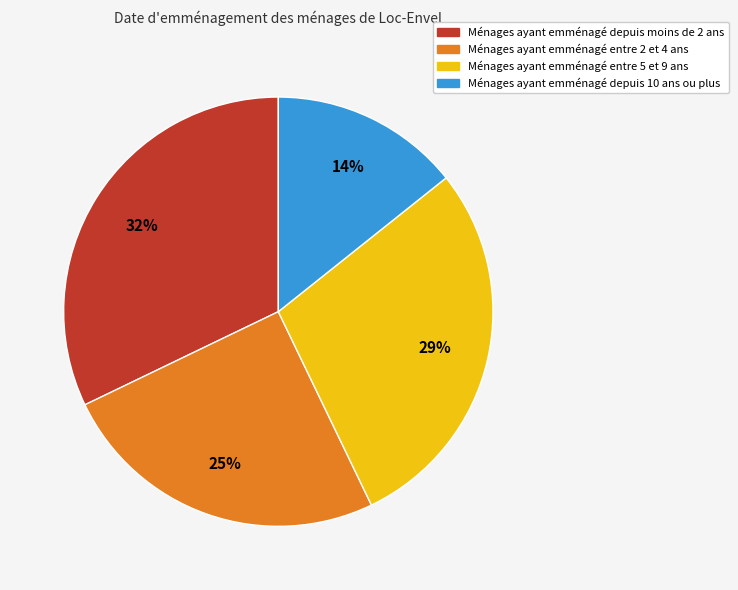

Is there any slice that represents more than half of the pie?

No